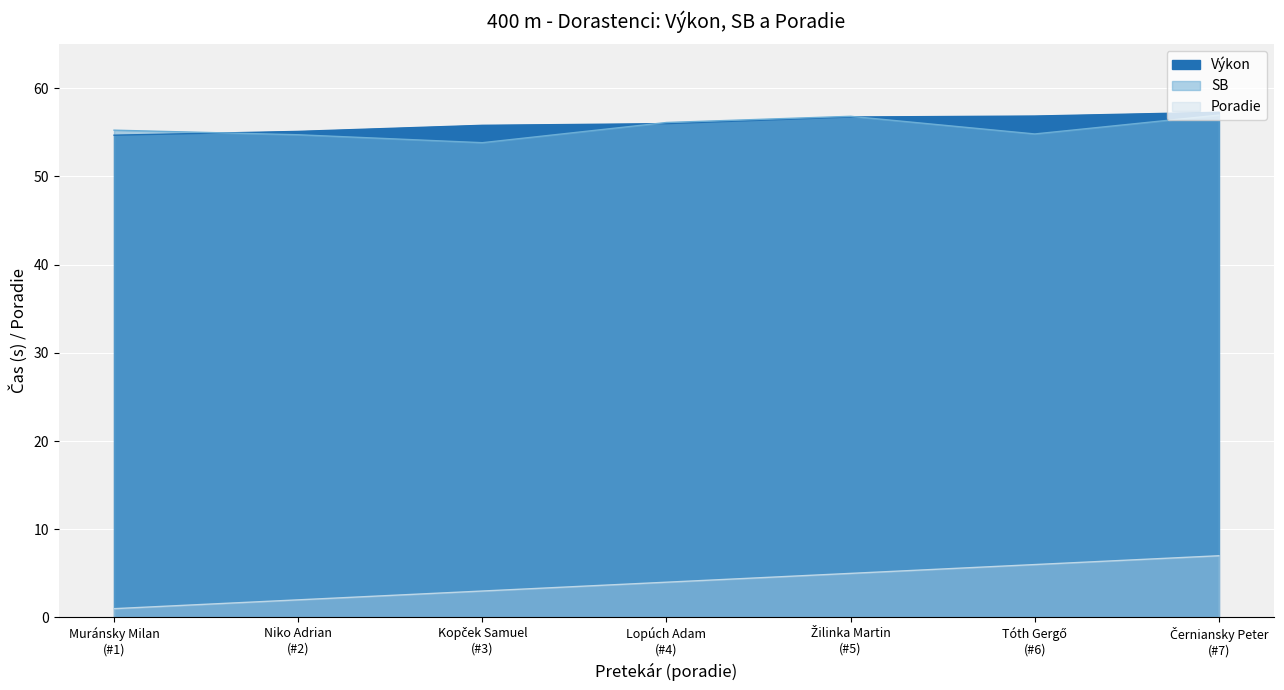

What is the value of the Poradie point at the 4th from the left?

4.0